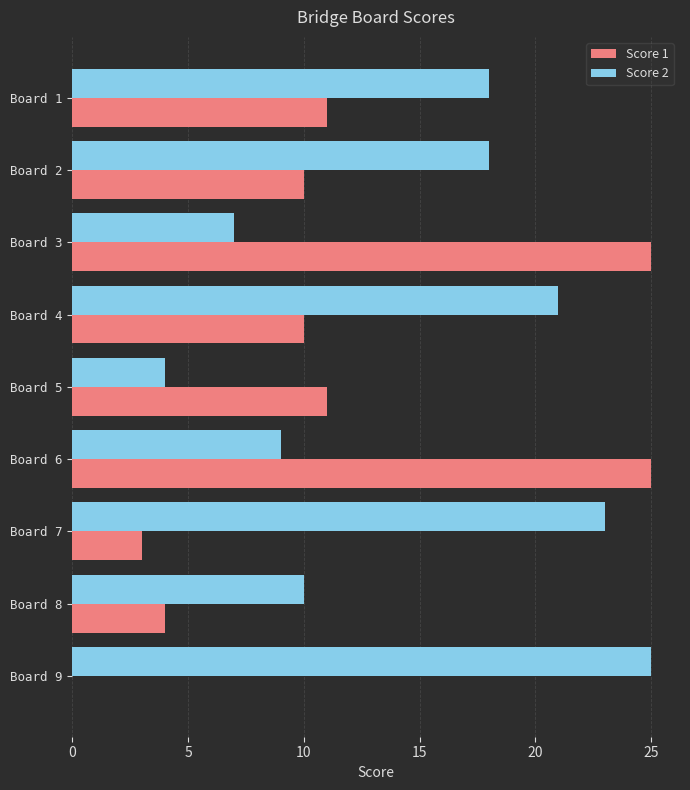

At which label does Score 2 reach its peak?

Board 9